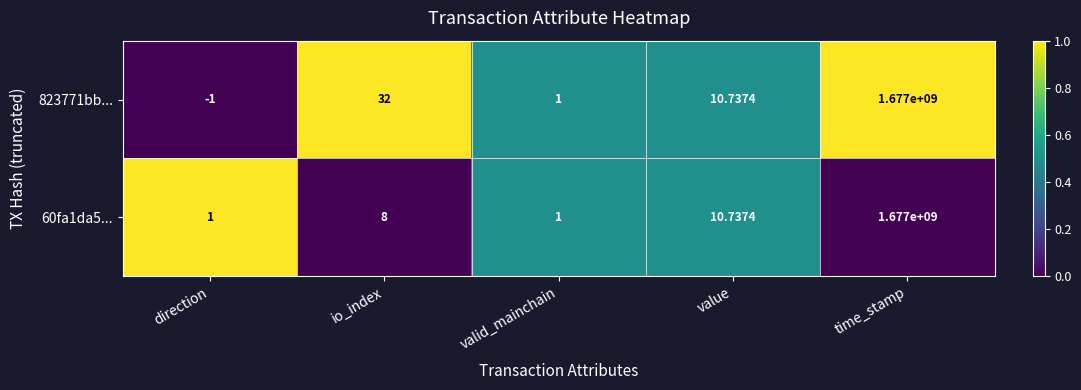

How many series are shown in this chart?

2